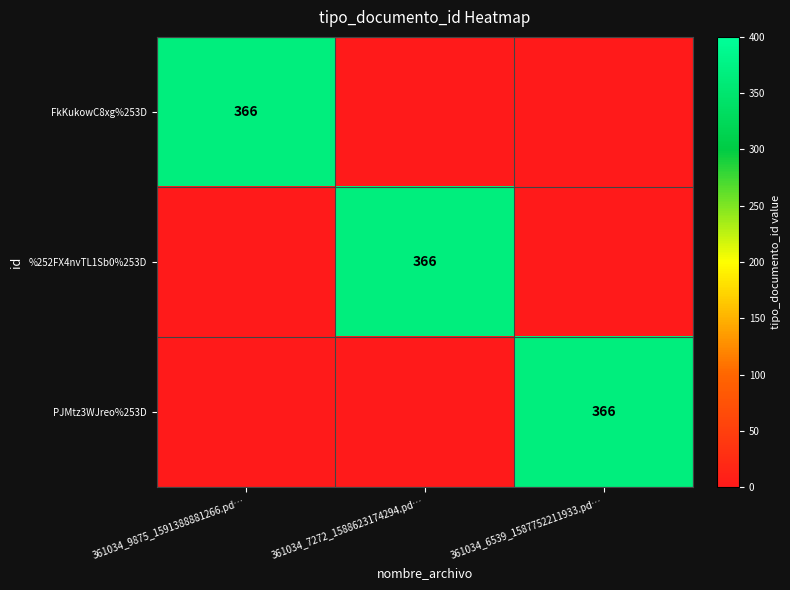

What is the highest value of the FkKukowC8xg%253D series?

366